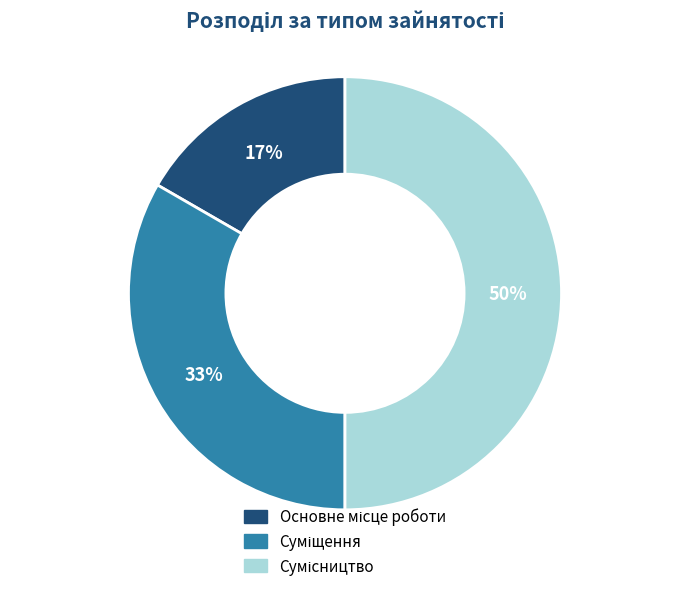

To the nearest percent, what is the average slice percentage?

33%